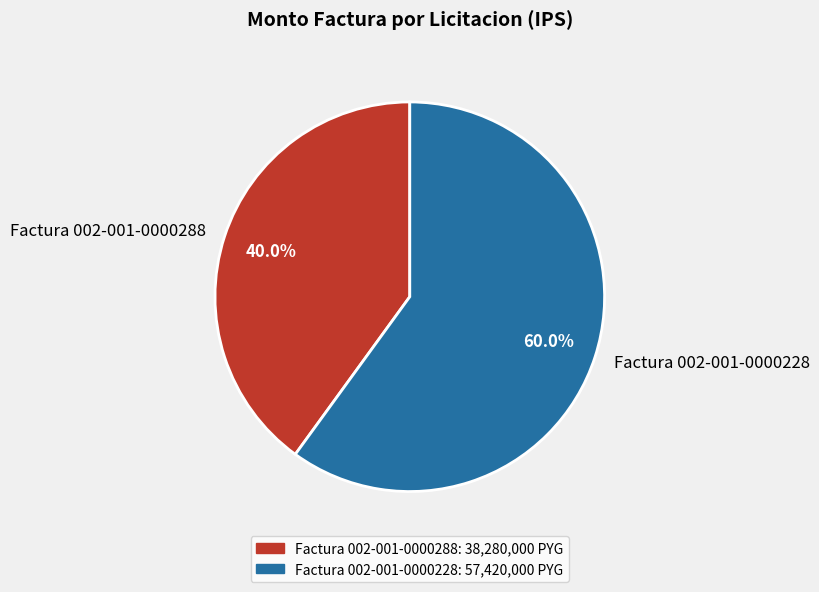

True or false: Factura 002-001-0000288 accounts for 40% of the total.

True